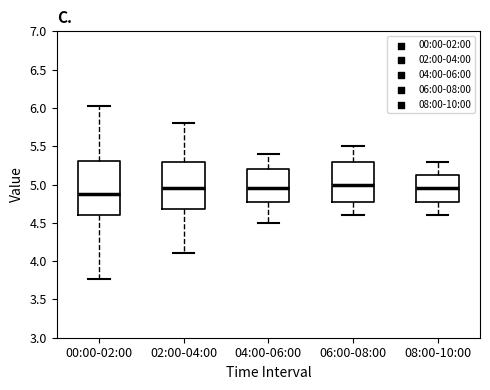

Reading left to right, read every box against the y-axis: the position of its median line, the range the box covers, and the ends of its whiskers. The values are not printed on the chart, so give them approximately, as read against the axis.

00:00-02:00: median 4.85, box 4.60 to 5.30, whiskers 3.75 to 6.05
02:00-04:00: median 4.95, box 4.70 to 5.30, whiskers 4.10 to 5.80
04:00-06:00: median 4.95, box 4.80 to 5.20, whiskers 4.50 to 5.40
06:00-08:00: median 5.00, box 4.80 to 5.30, whiskers 4.60 to 5.50
08:00-10:00: median 4.95, box 4.80 to 5.15, whiskers 4.60 to 5.30